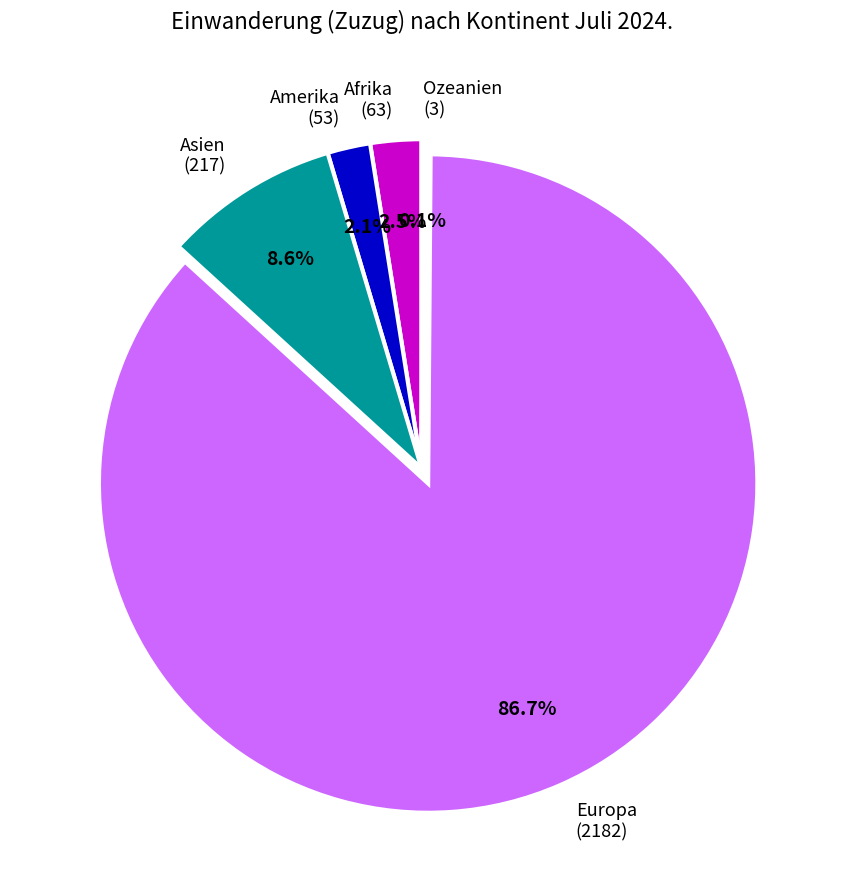

Does Asien (217) represent more than half of the total?

No